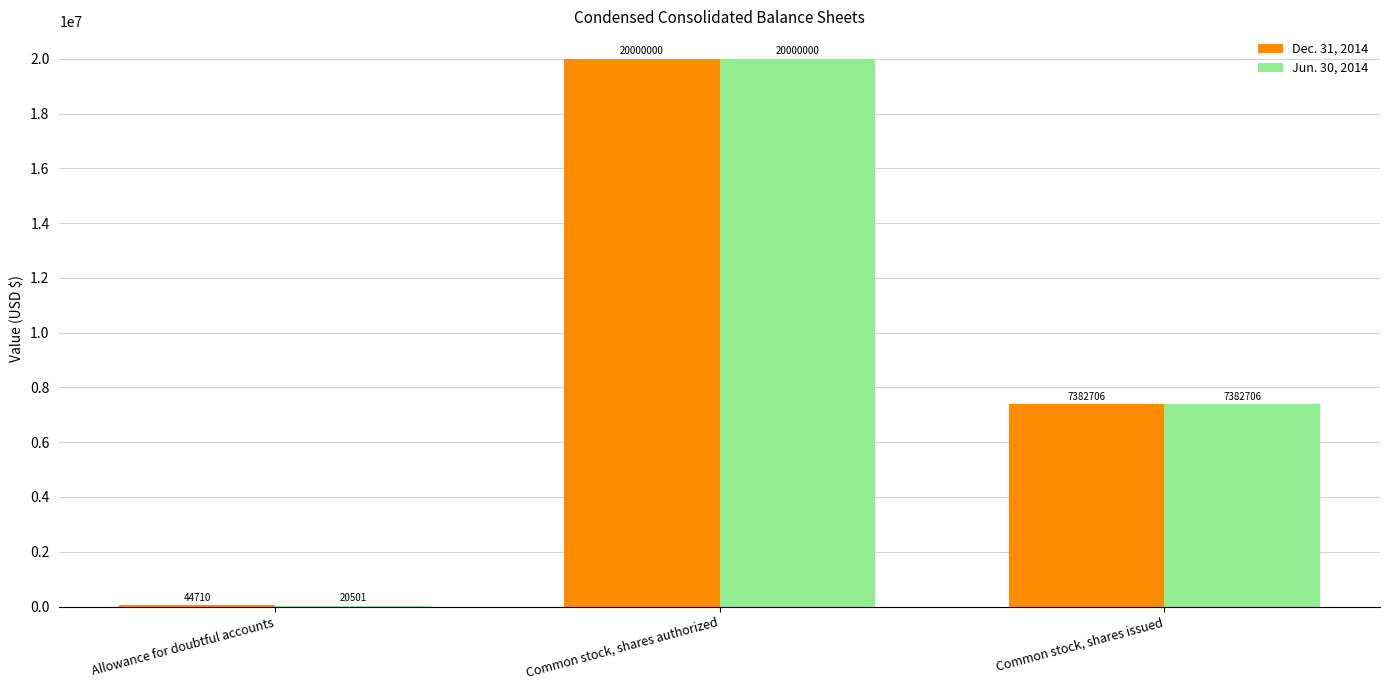

What is the approximate value of Dec. 31, 2014 at Common stock, shares issued?

7382706